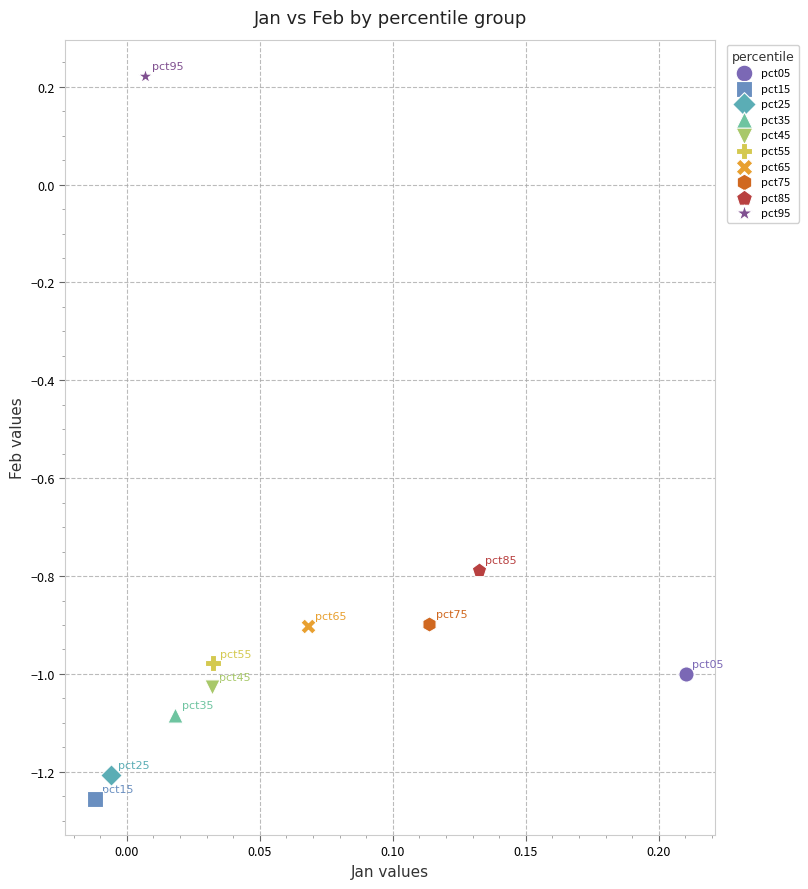

Which series contains the lowest Y value?

pct15